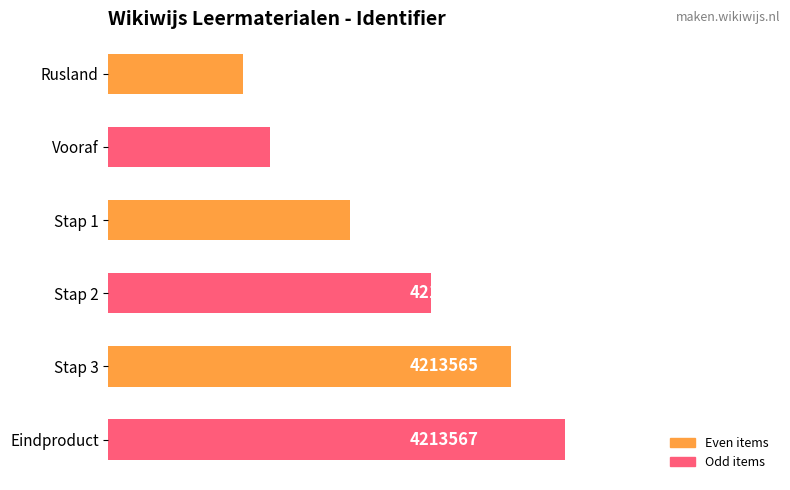

Does the chart contain any negative values?

No